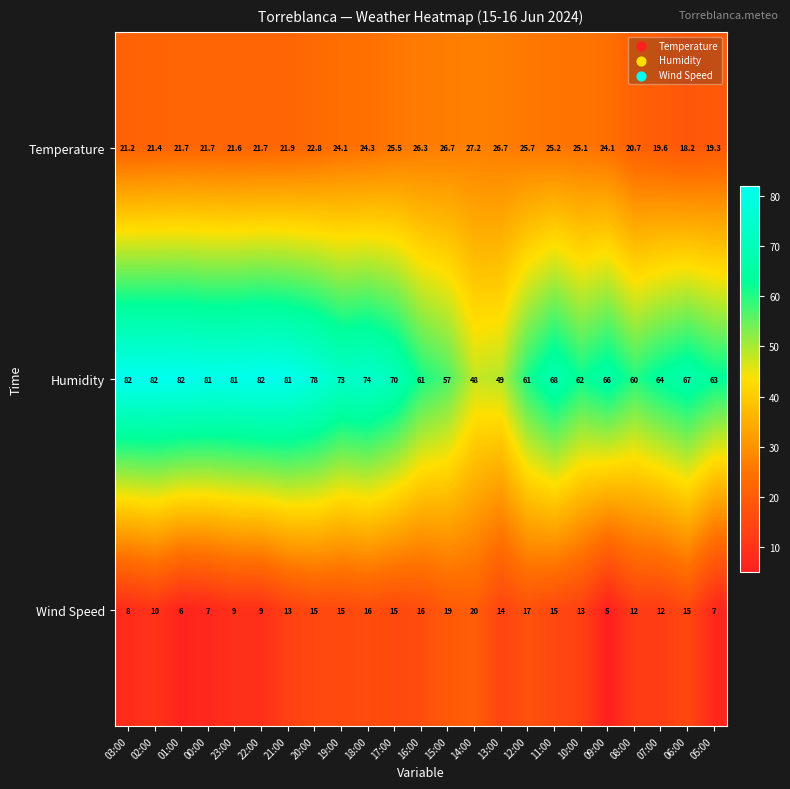

The value of Humidity at 08:00 is 60.0. True or false?

True